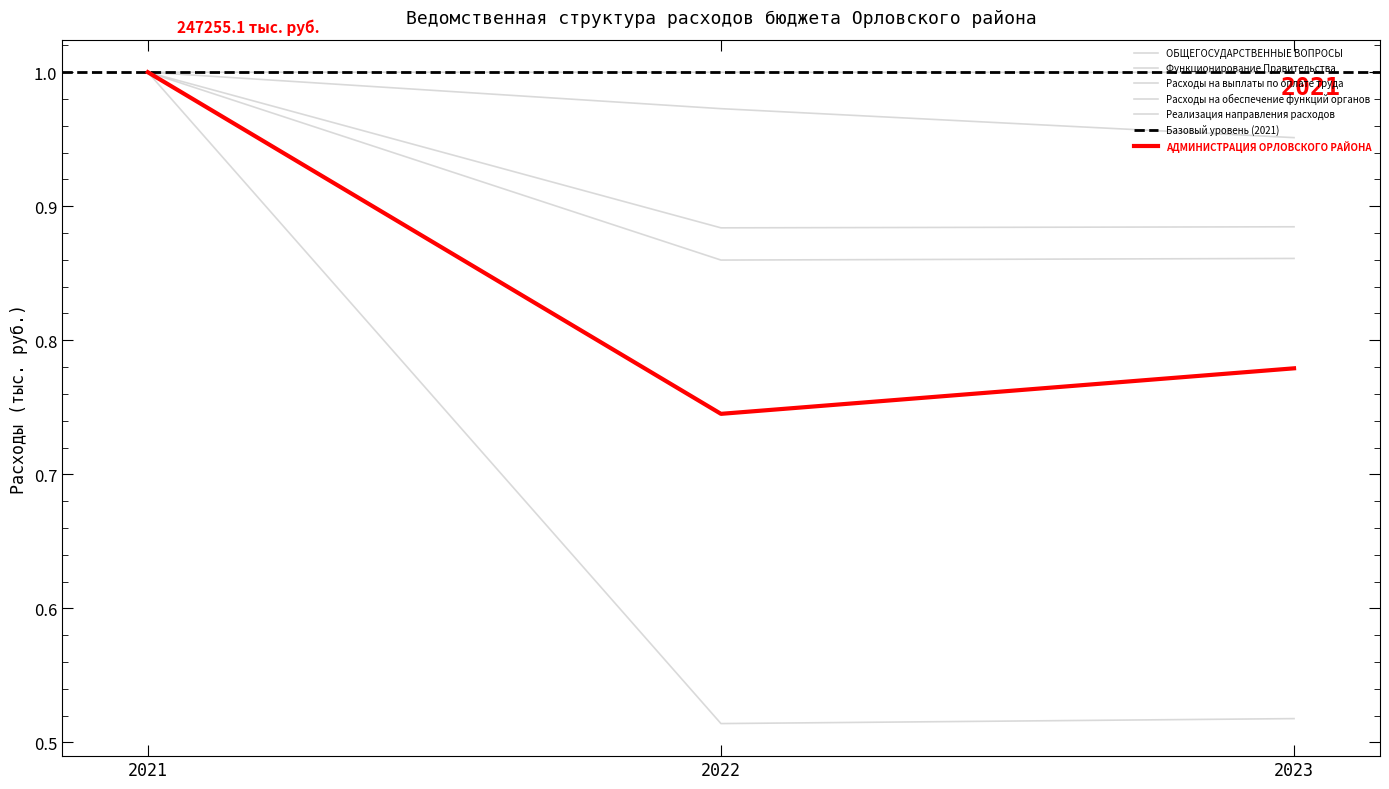

Between 2021 and 2023, which series saw the biggest shift?

Расходы на обеспечение функций органов